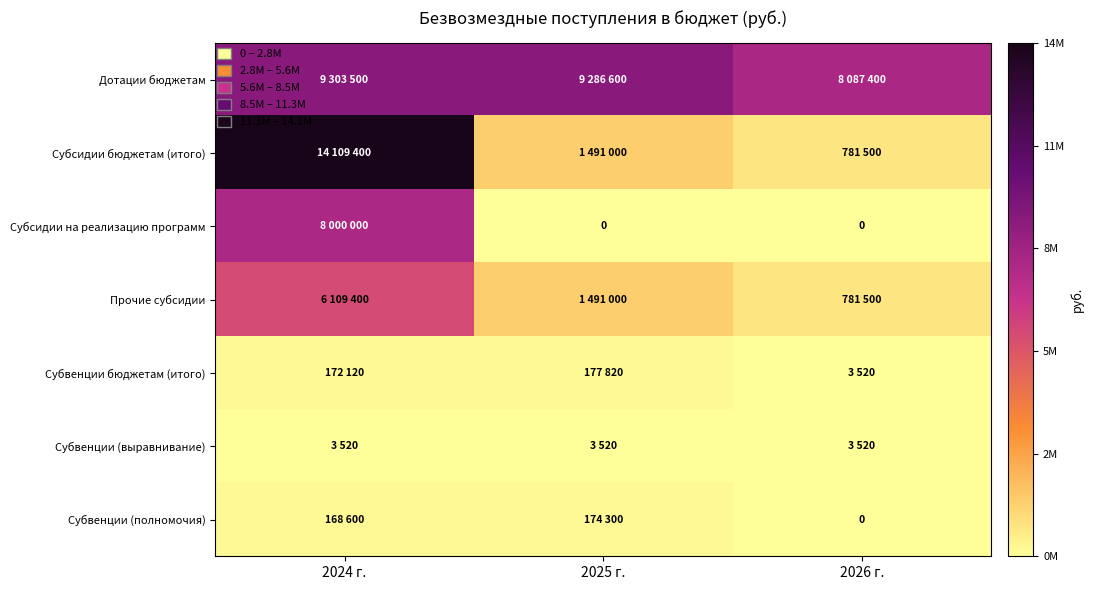

How many data points in Субсидии бюджетам (итого) are above 1491000?

1